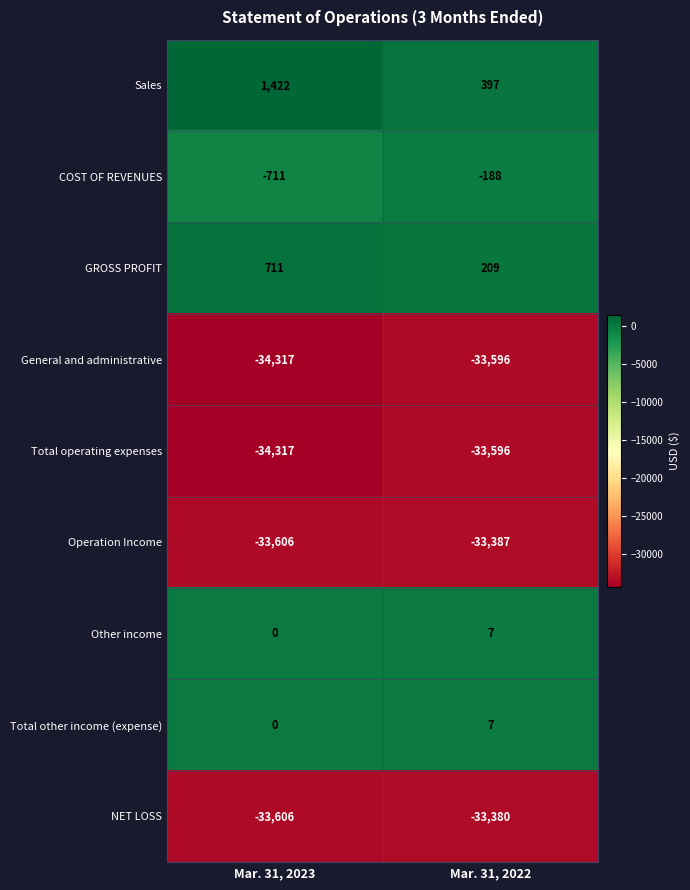

What is the difference between the Total other income (expense) values at Mar. 31, 2022 and Mar. 31, 2023?

7